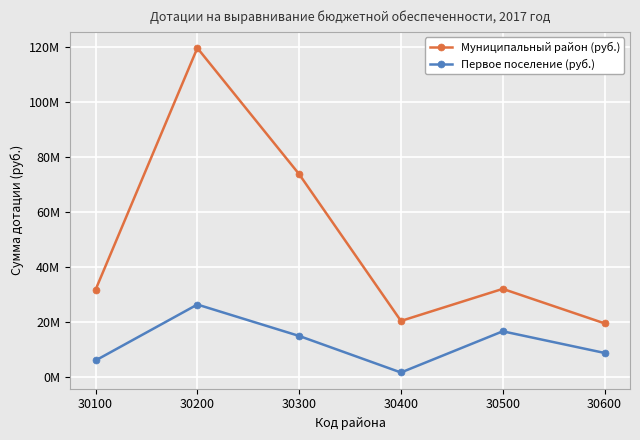

Where does the Муниципальный район (руб.) series first go above 31913000?

30200